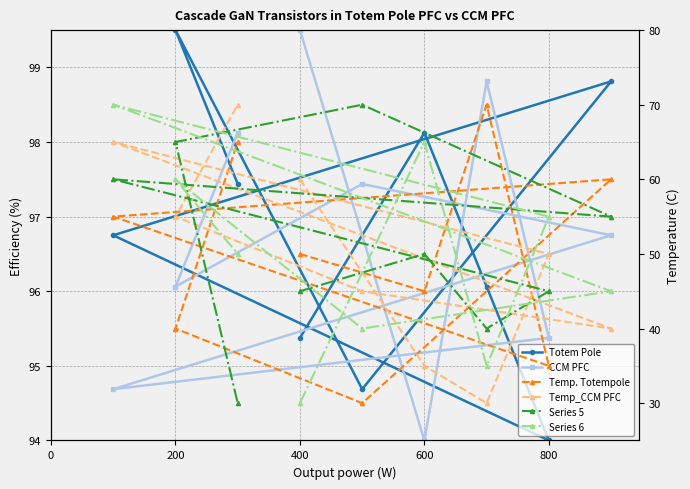

In CCM PFC, how many points are higher than both neighbors (excluding endpoints)?

2